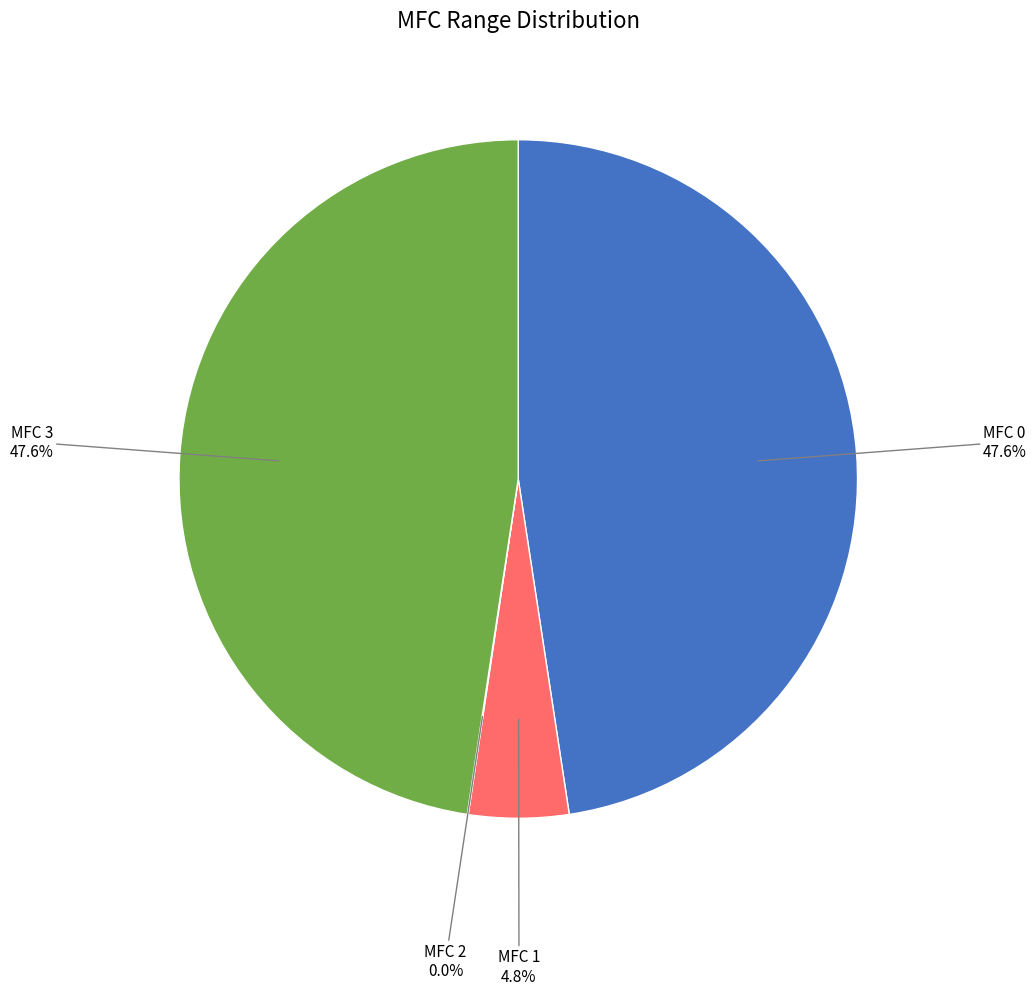

Between MFC 3 and MFC 1, which is larger?

MFC 3